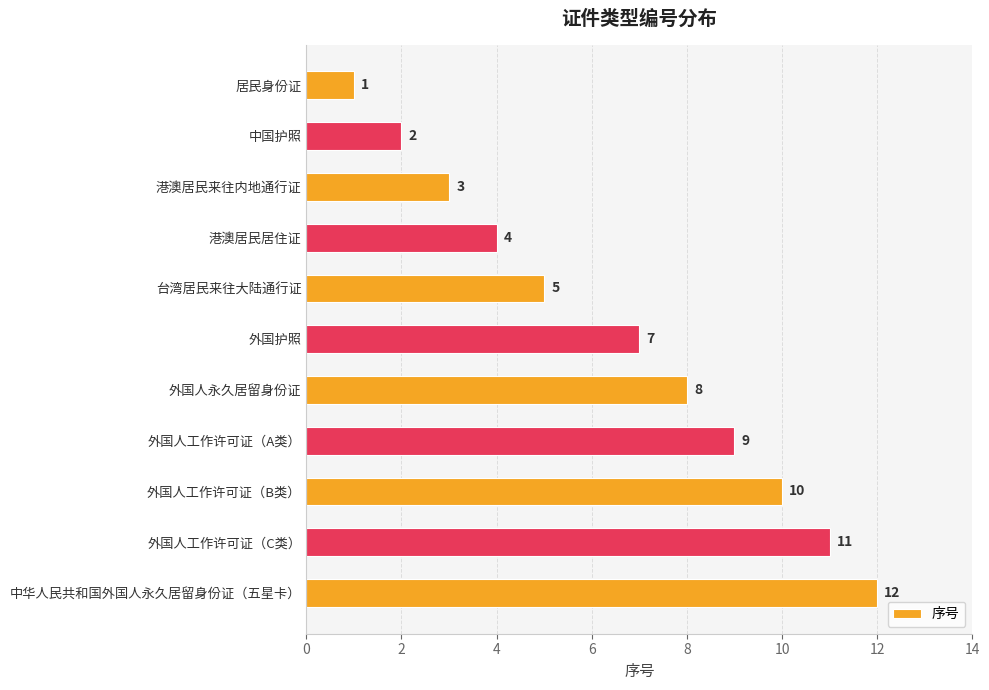

How many series are shown in this chart?

1